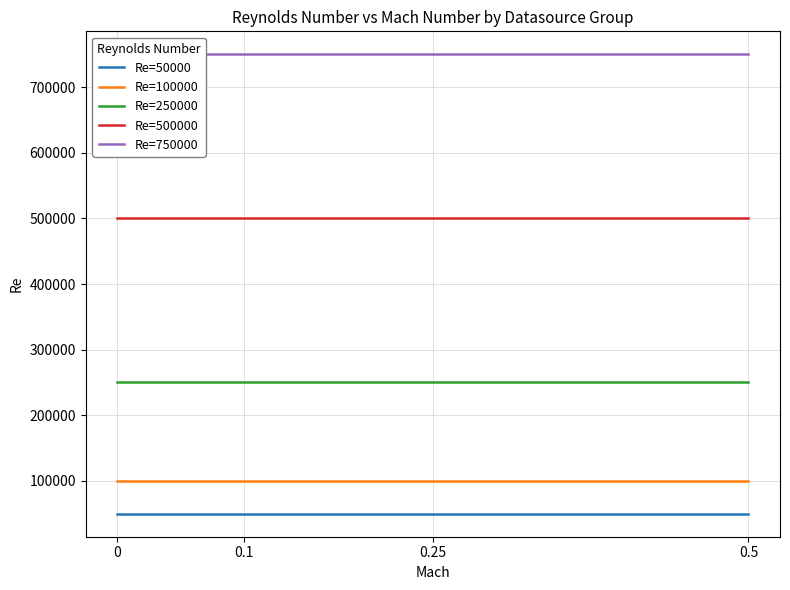

Is the value of Re=500000 at 0.25 greater than the value of Re=100000 at 0?

Yes